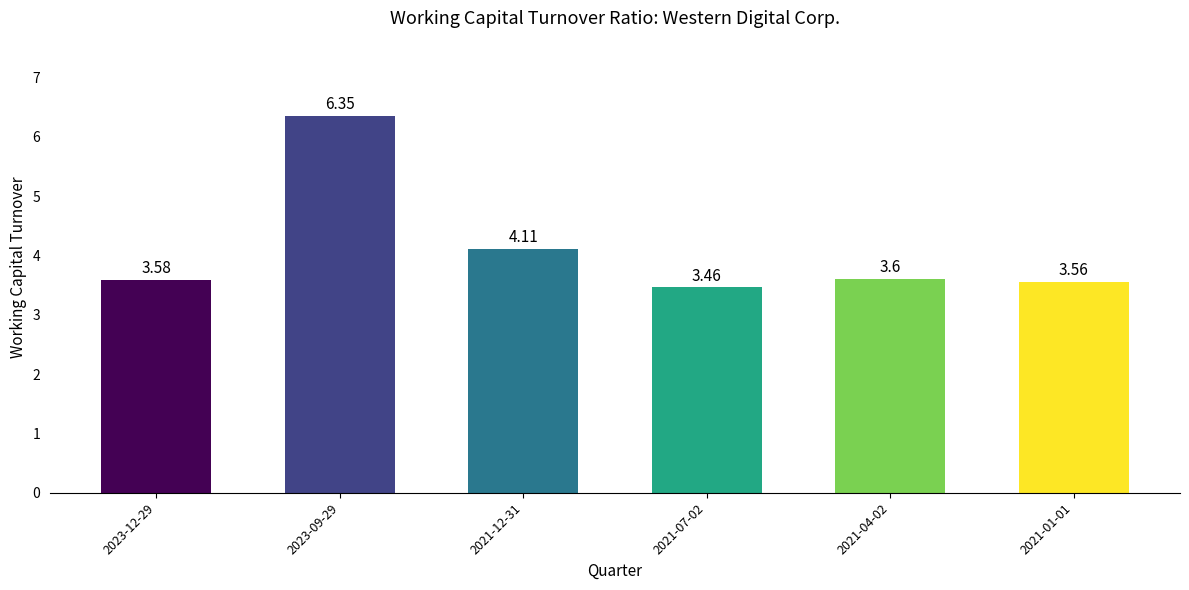

What is the difference between the values at 2021-12-31 and 2023-12-29?

0.5